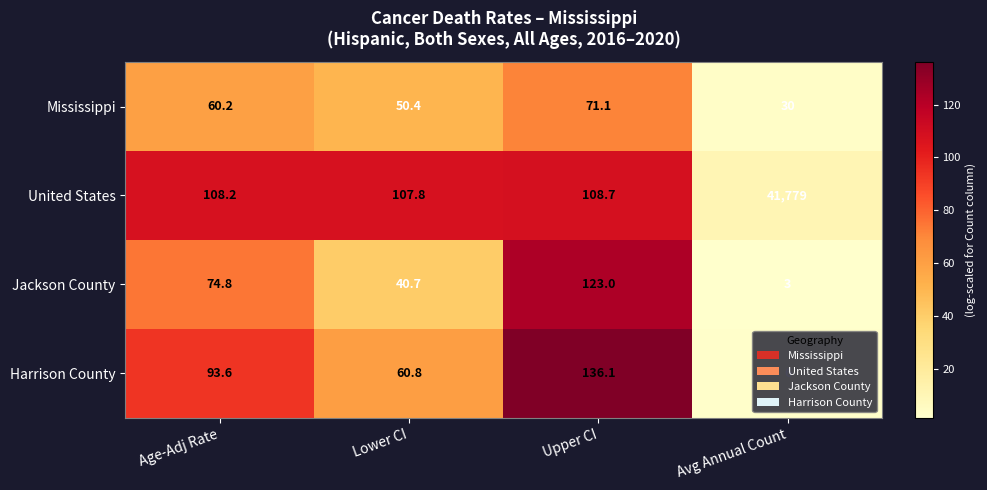

What is the total value across all series at Avg Annual Count?

41818.0